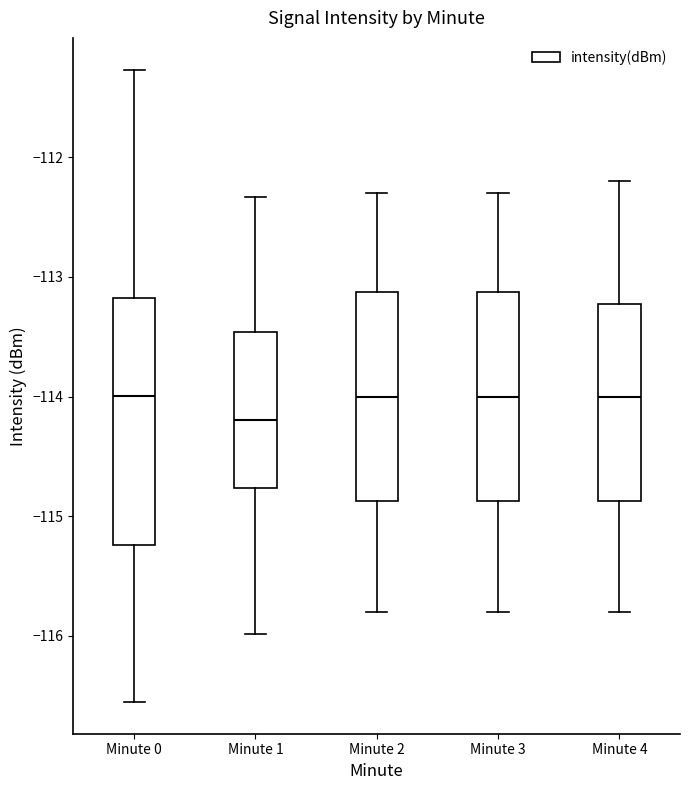

Reading left to right, read every box against the y-axis: the position of its median line, the range the box covers, and the ends of its whiskers. The values are not printed on the chart, so give them approximately, as read against the axis.

Minute 0: median -114.0, box -115.2 to -113.2, whiskers -116.6 to -111.3
Minute 1: median -114.2, box -114.8 to -113.5, whiskers -116.0 to -112.3
Minute 2: median -114.0, box -114.9 to -113.1, whiskers -115.8 to -112.3
Minute 3: median -114.0, box -114.9 to -113.1, whiskers -115.8 to -112.3
Minute 4: median -114.0, box -114.9 to -113.2, whiskers -115.8 to -112.2